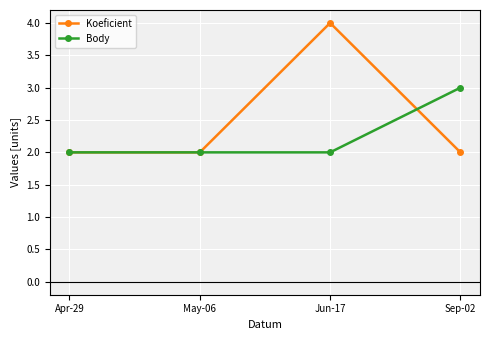

At which category is the sum across all series the highest?

Jun-17